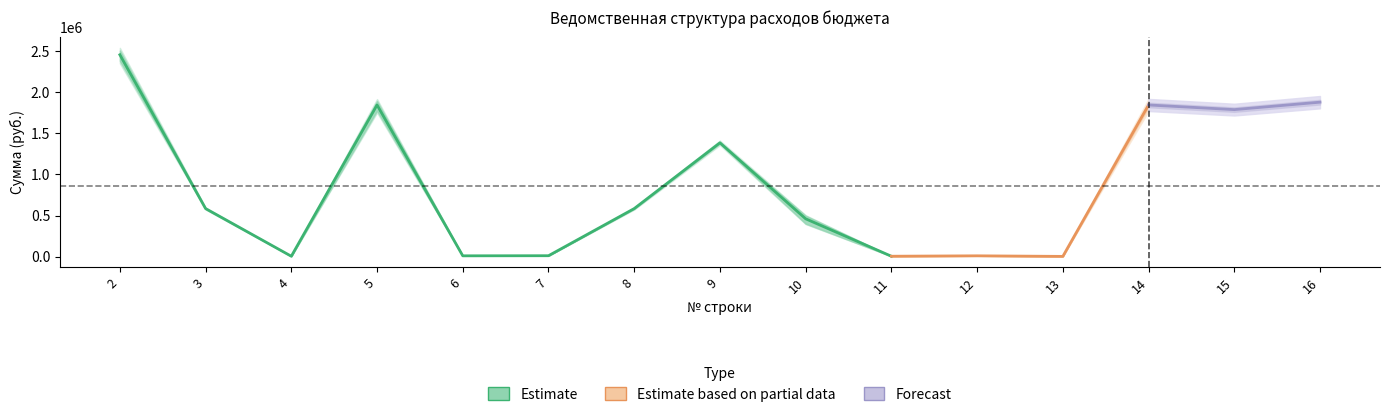

Which has a higher value, 8 or 6?

8